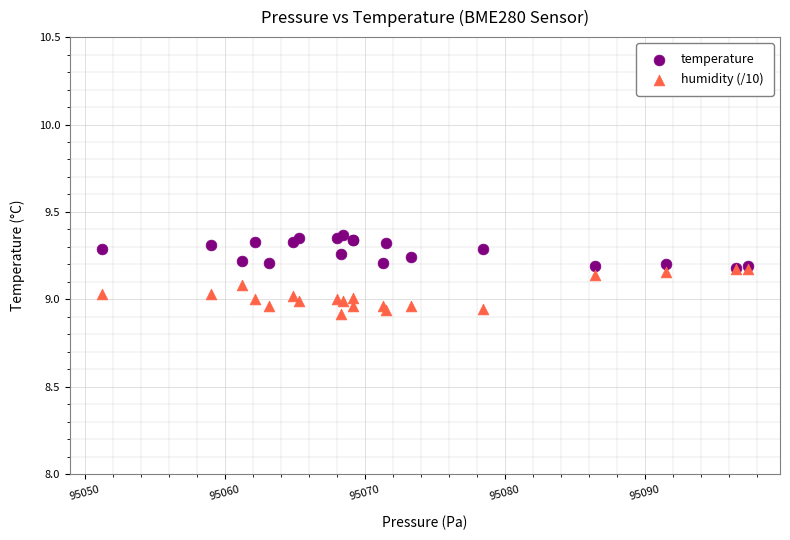

Which series reaches the maximum Y coordinate?

temperature